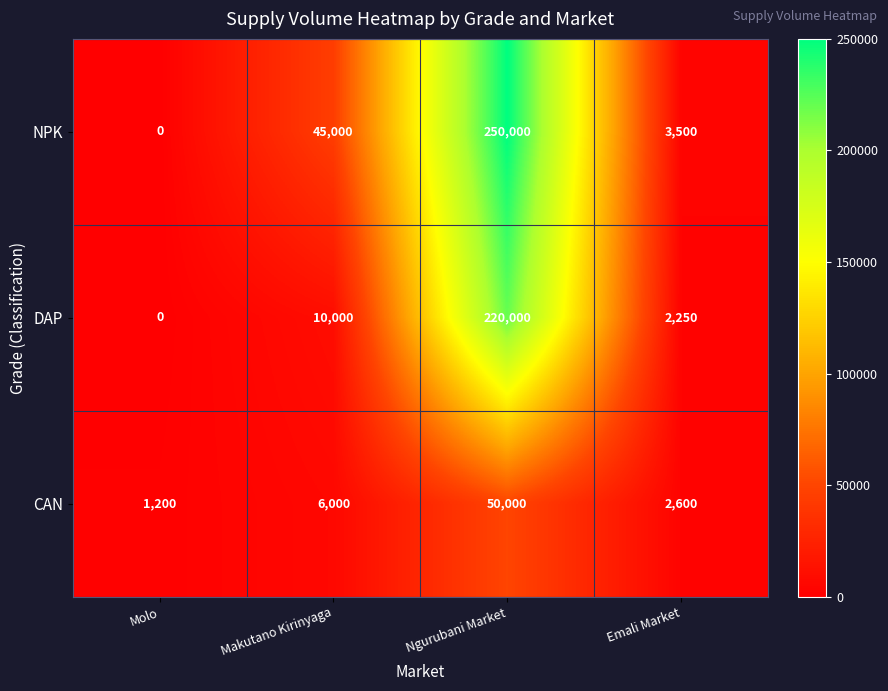

How many series are shown in this chart?

3